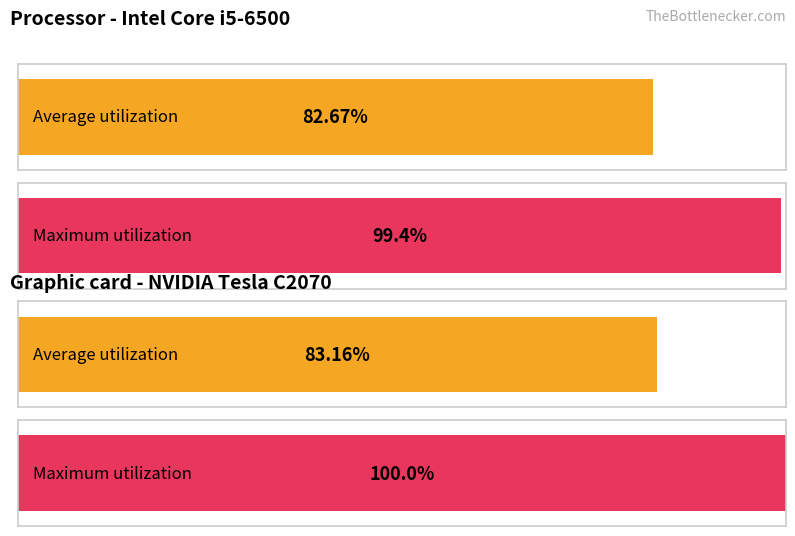

At 8, list the series in order from largest to smallest.

Maximum utilization, Average utilization